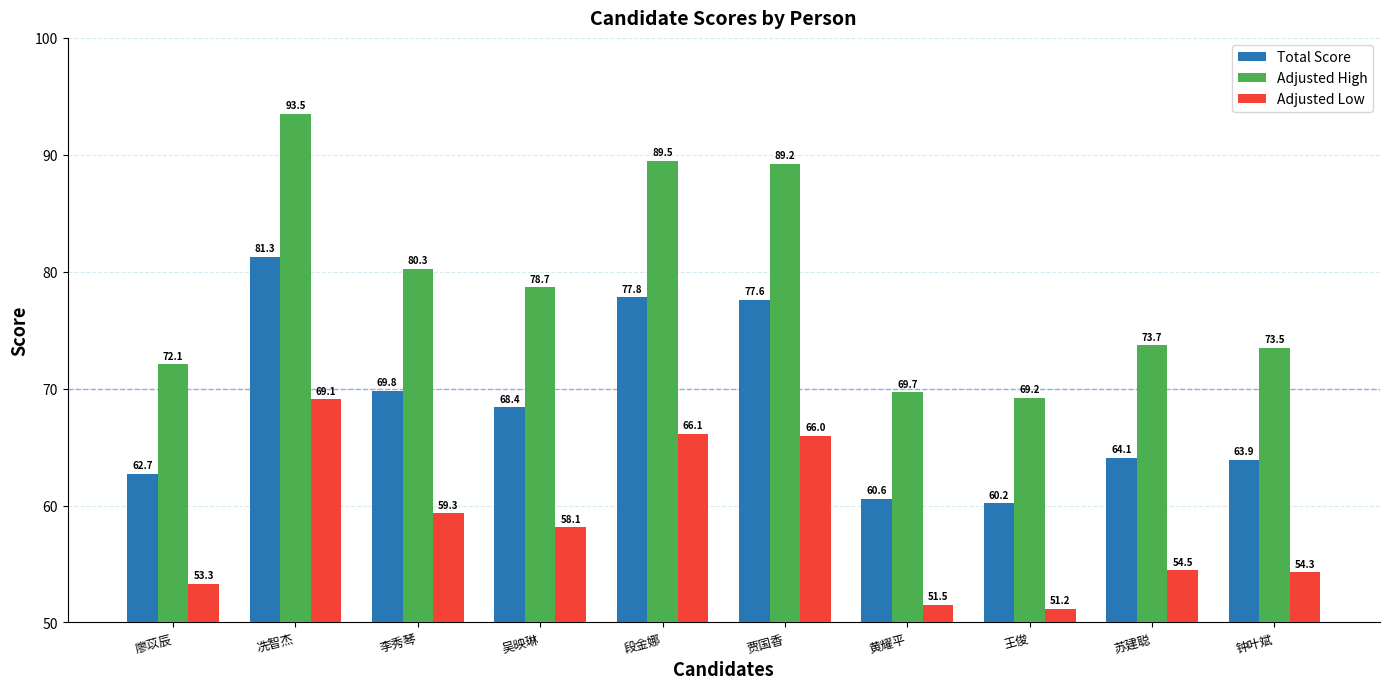

Which series has the widest spread of values?

Adjusted High